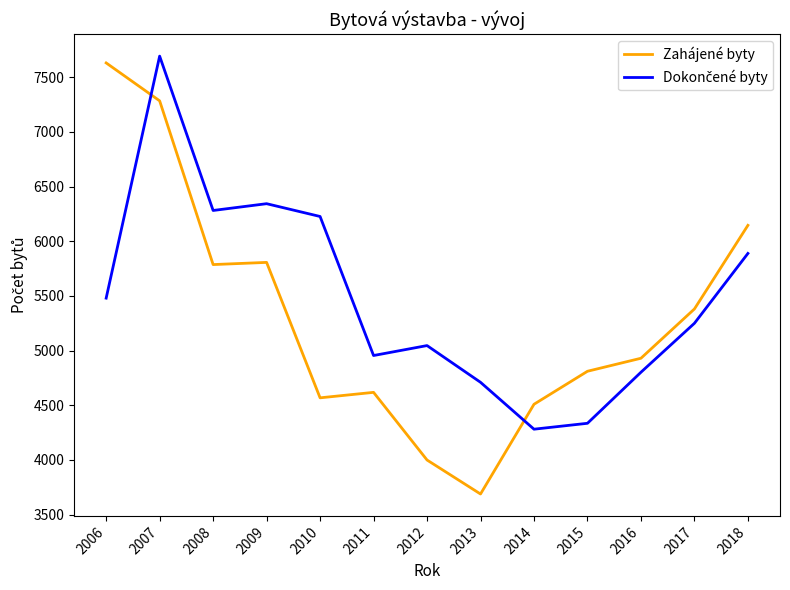

Is it true that Zahájené byty equals 7285 at 2007?

True